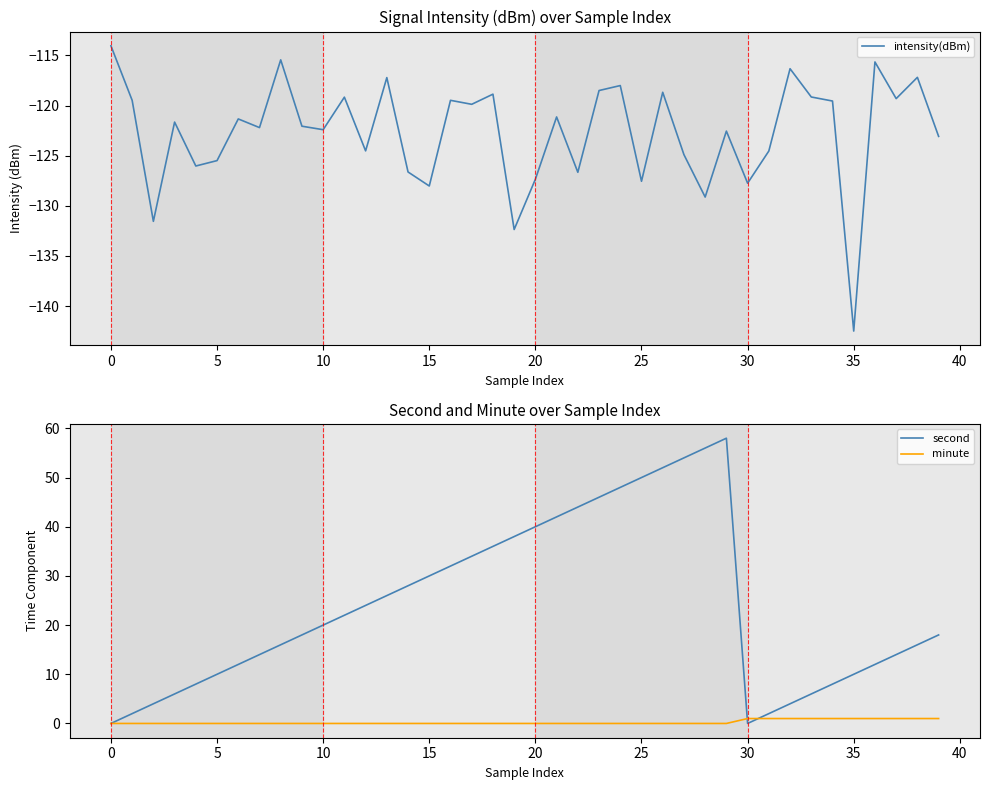

True or false: minute has more than 2 interior local peaks.

False